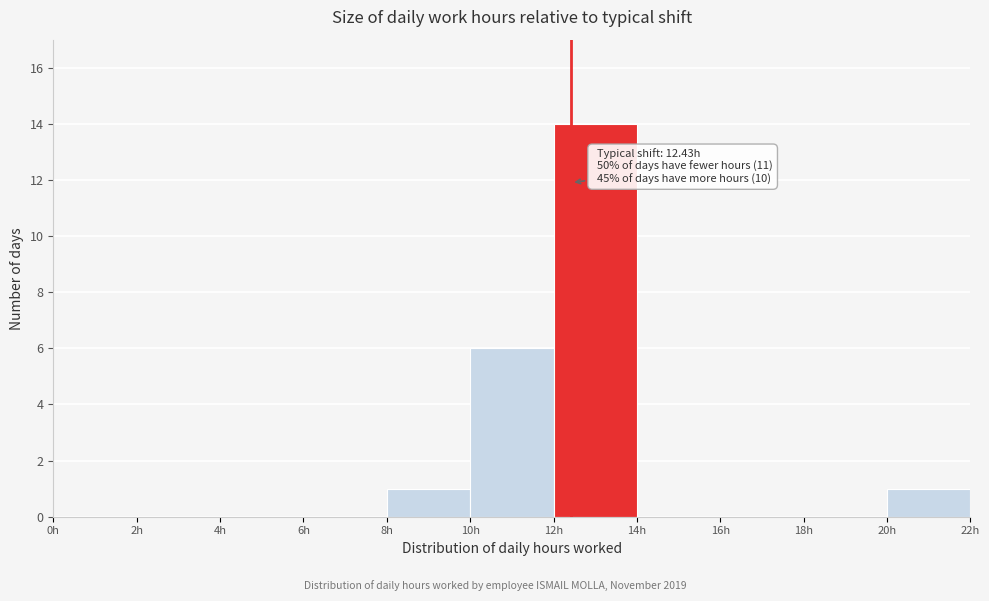

Over which range of the x-axis is the bar tallest?

12 to 14